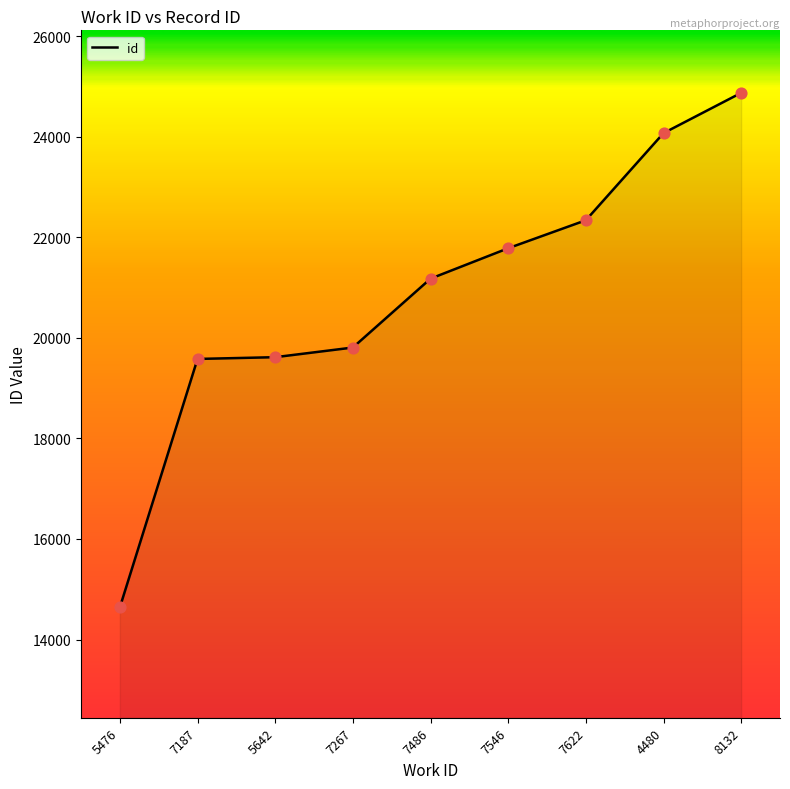

What is the change in value from 7546 to 4480?

+2290